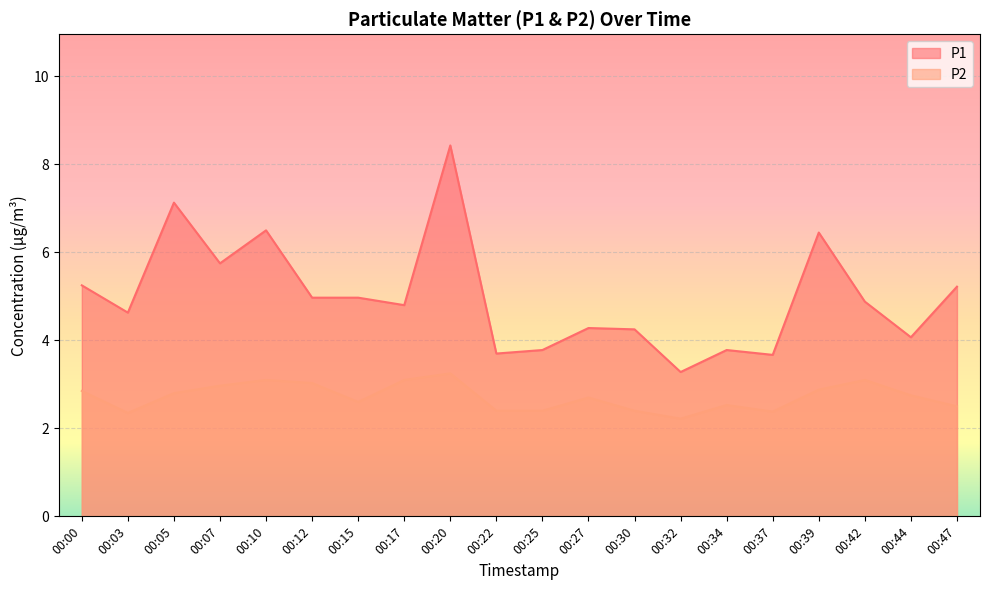

What are all the series names shown in the legend?

P1, P2